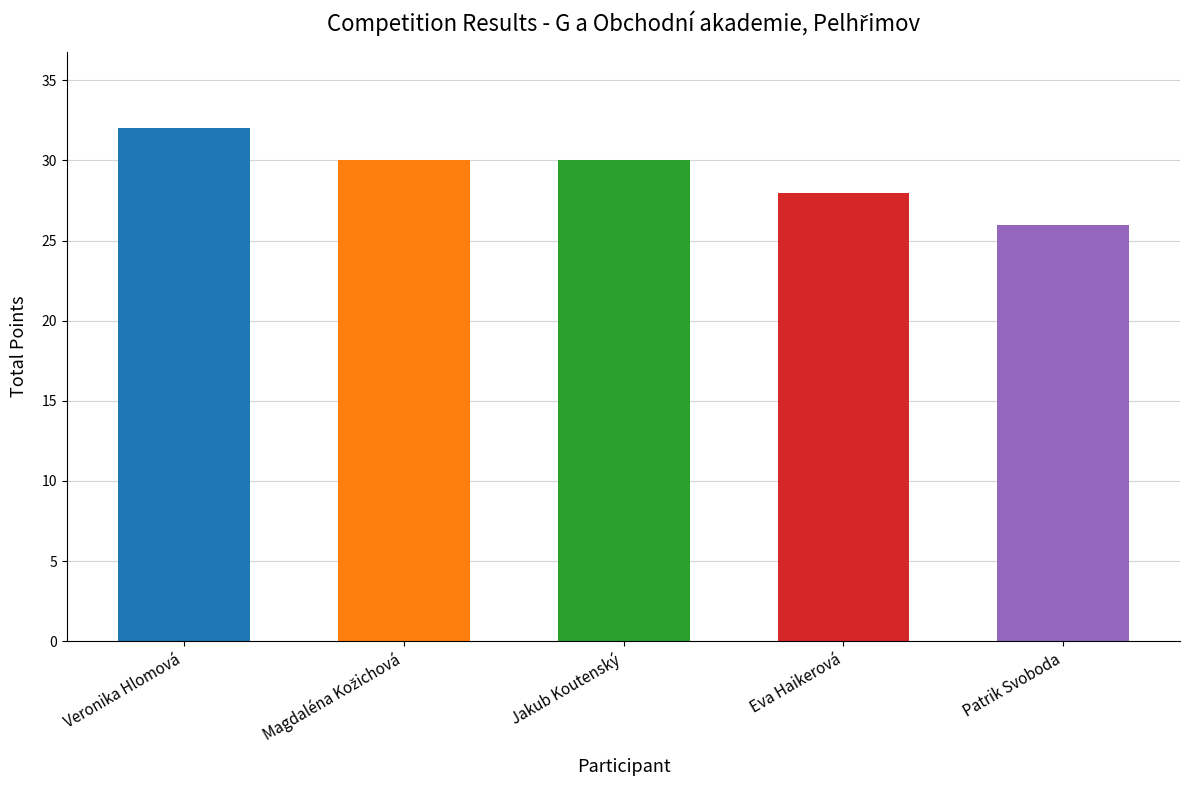

What value does the data have at Eva Haikerová?

28